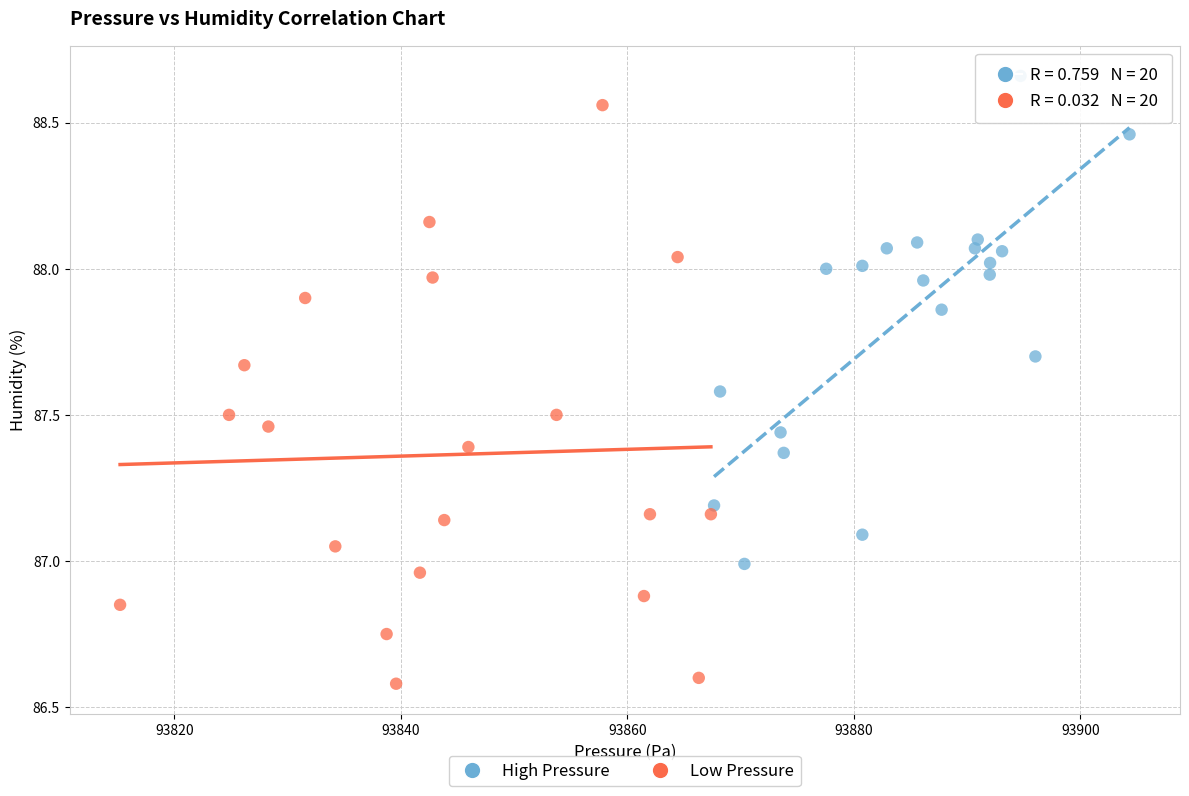

Which series contains the highest Y value?

High Pressure